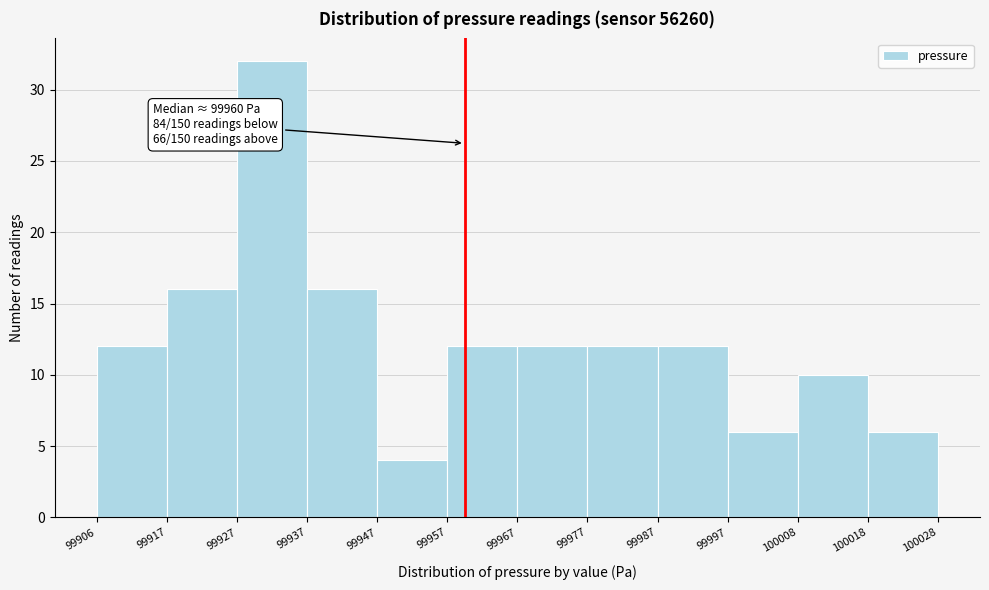

Which range on the x-axis has the tallest bar?

99927 to 99937